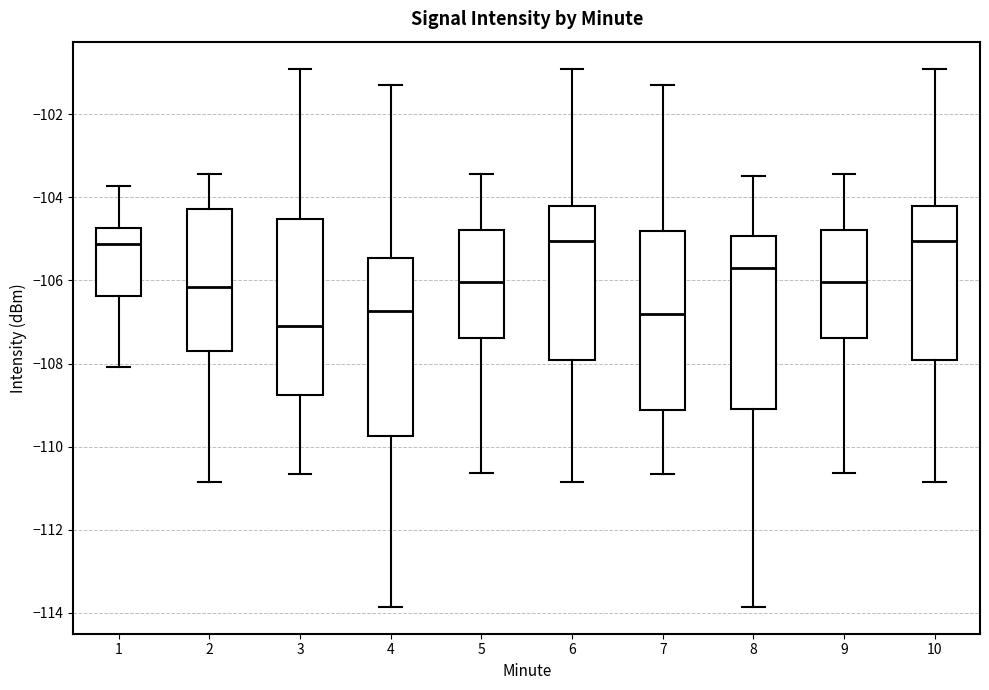

Reading left to right, read every box against the y-axis: the position of its median line, the range the box covers, and the ends of its whiskers. The values are not printed on the chart, so give them approximately, as read against the axis.

1: median -105.2, box -106.4 to -104.8, whiskers -108.0 to -103.8
2: median -106.2, box -107.6 to -104.2, whiskers -110.8 to -103.4
3: median -107.0, box -108.8 to -104.6, whiskers -110.6 to -100.8
4: median -106.8, box -109.8 to -105.4, whiskers -113.8 to -101.2
5: median -106.0, box -107.4 to -104.8, whiskers -110.6 to -103.4
6: median -105.0, box -108.0 to -104.2, whiskers -110.8 to -100.8
7: median -106.8, box -109.2 to -104.8, whiskers -110.6 to -101.2
8: median -105.8, box -109.0 to -105.0, whiskers -113.8 to -103.4
9: median -106.0, box -107.4 to -104.8, whiskers -110.6 to -103.4
10: median -105.0, box -108.0 to -104.2, whiskers -110.8 to -100.8